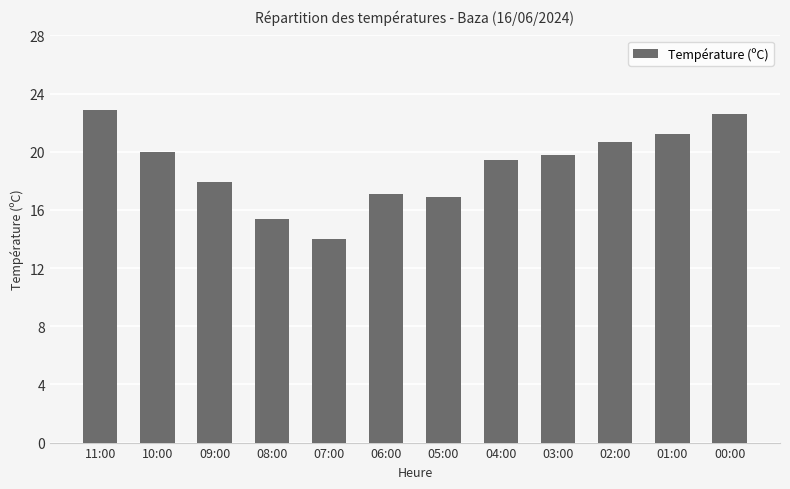

What is the label of the 4th bar from the left?

08:00